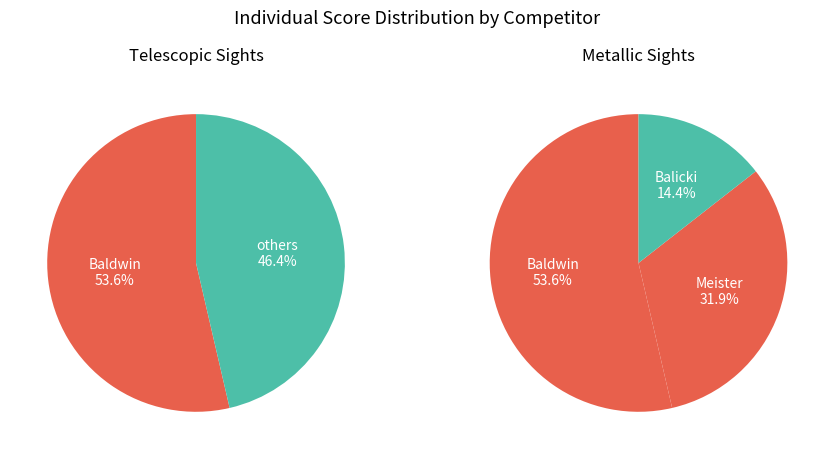

To the nearest percent, what is the difference between the Meister and Baldwin slice percentages?

22%